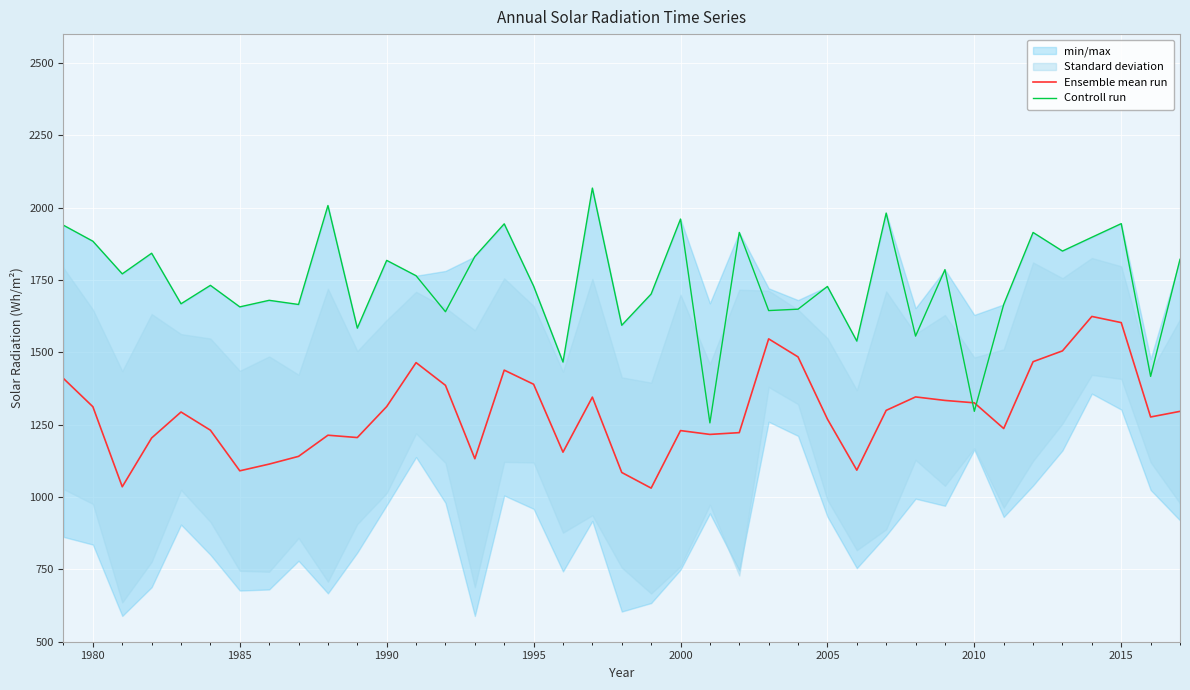

Reading right to left, extract all data points from this chart.

Ensemble mean run: 1296.2	1276.8	1602.9	1624.2	1505.2	1467.9	1236.8	1325.7	1334.0	1346.1	1299.6	1093.0	1269.4	1484.3	1546.7	1222.6	1216.5	1229.7	1030.9	1085.0	1345.4	1155.2	1389.8	1438.6	1132.5	1386.1	1464.6	1312.7	1205.7	1213.7	1140.6	1113.9	1090.7	1231.1	1293.9	1204.2	1035.5	1312.2	1409.7
Controll run: 1821.7	1417.0	1945.0	1897.8	1850.2	1914.5	1665.8	1296.3	1786.0	1556.3	1981.5	1539.1	1727.9	1649.3	1644.5	1914.6	1256.3	1960.8	1701.7	1593.7	2067.9	1466.6	1729.2	1944.3	1831.3	1640.5	1764.9	1818.0	1583.8	2007.6	1665.6	1680.0	1657.3	1731.7	1668.0	1842.7	1771.4	1884.2	1939.4